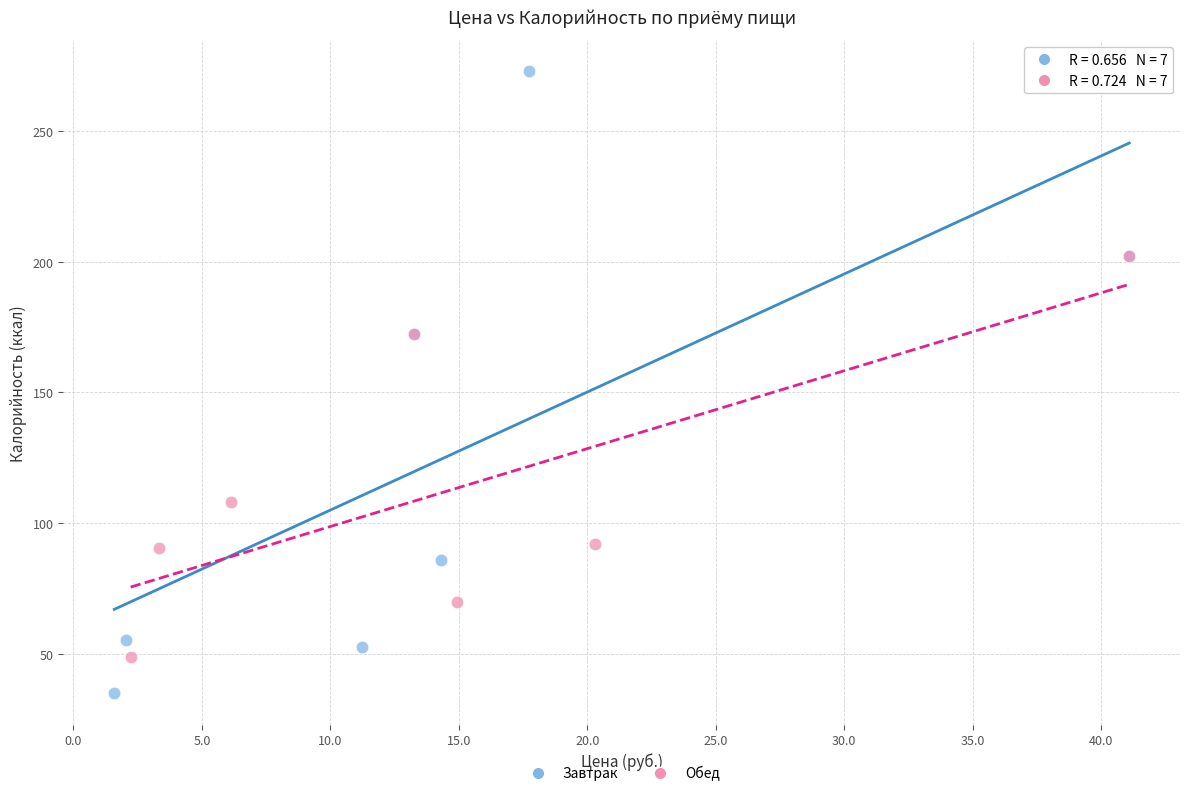

What are all the series names shown in the legend?

Завтрак, Обед